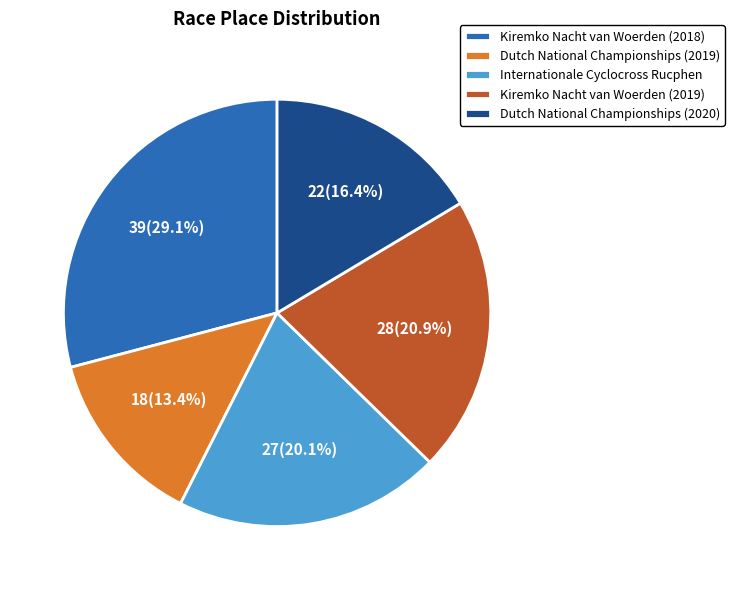

To the nearest percent, what portion does Dutch National Championships (2020) represent?

16%